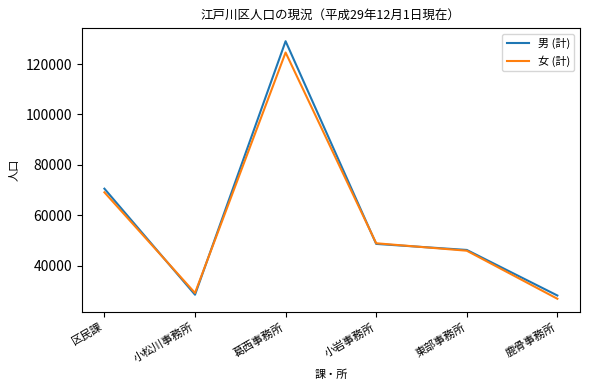

Between 小松川事務所 and 小岩事務所, which series saw the biggest shift?

男 (計)